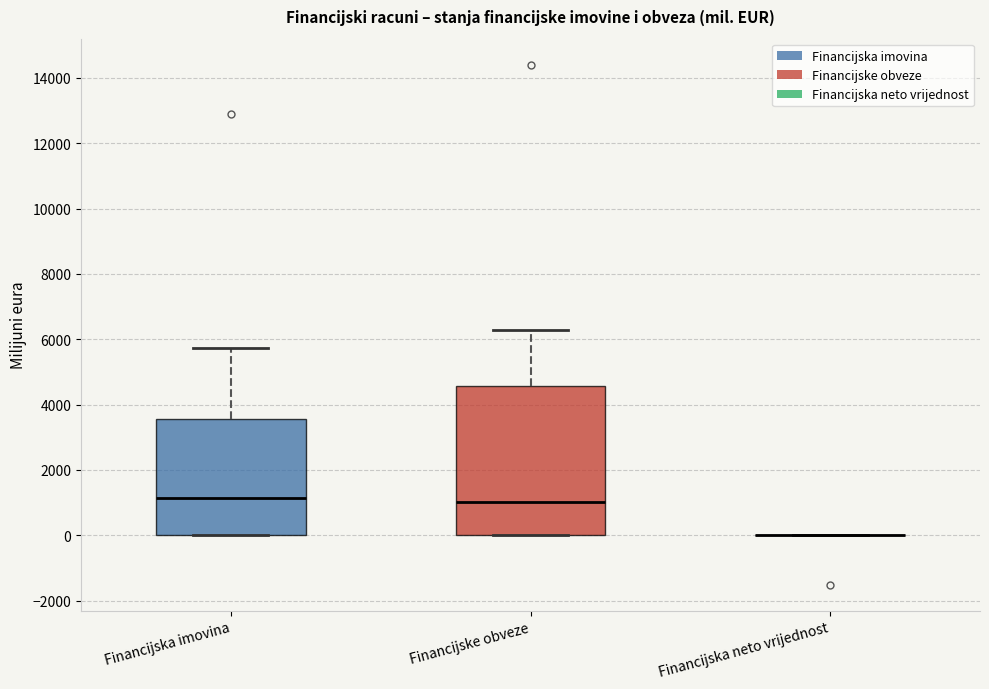

Reading left to right, read every box against the y-axis: the position of its median line, the range the box covers, and the ends of its whiskers. The values are not printed on the chart, so give them approximately, as read against the axis.

Financijska imovina: median 1200, box 0 to 3600, whiskers 0 to 5800
Financijske obveze: median 1000, box 0 to 4600, whiskers 0 to 6200
Financijska neto vrijednost: box collapsed to a line at 0, whiskers 0 to 0